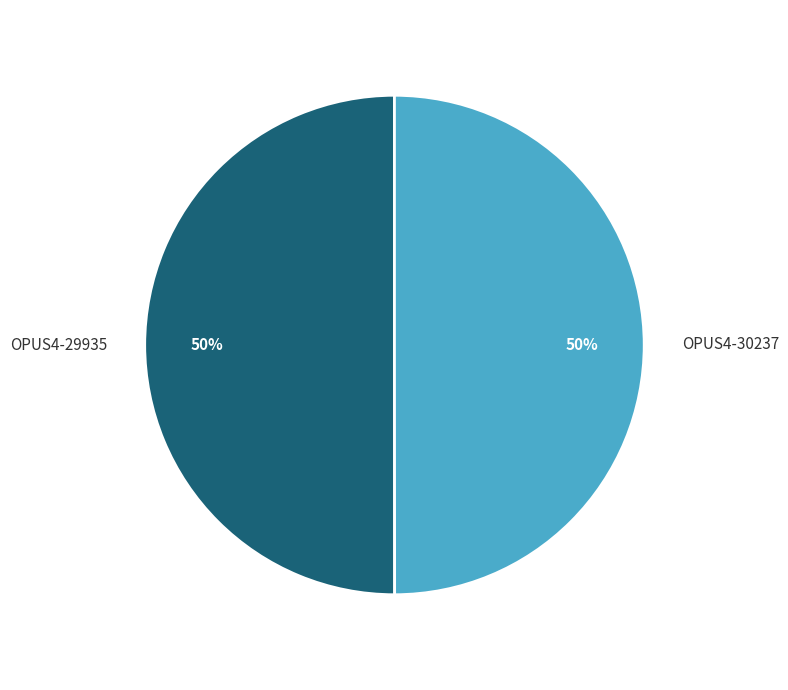

What is the ratio of the value at OPUS4-29935 to the value at OPUS4-30237?

1.0